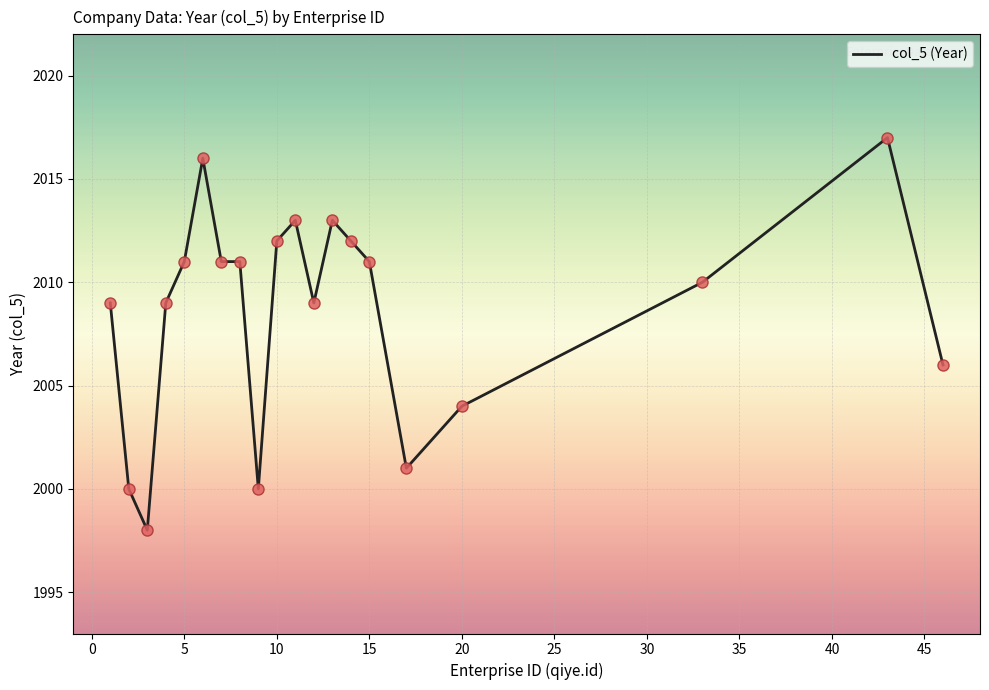

What is the minimum value shown in the chart?

1998